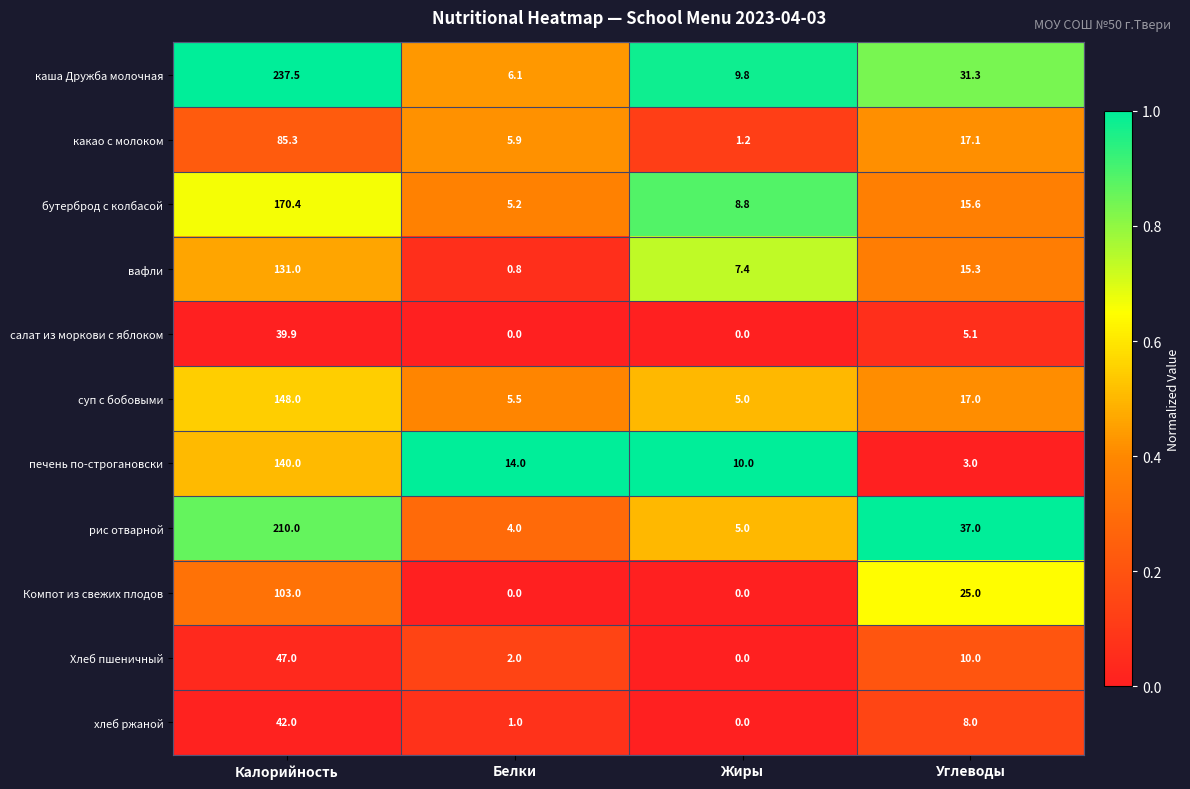

Rank the series by their maximum value, from highest to lowest.

каша Дружба молочная, рис отварной, бутерброд с колбасой, суп с бобовыми, печень по-строгановски, вафли, Компот из свежих плодов, какао с молоком, Хлеб пшеничный, хлеб ржаной, салат из моркови с яблоком